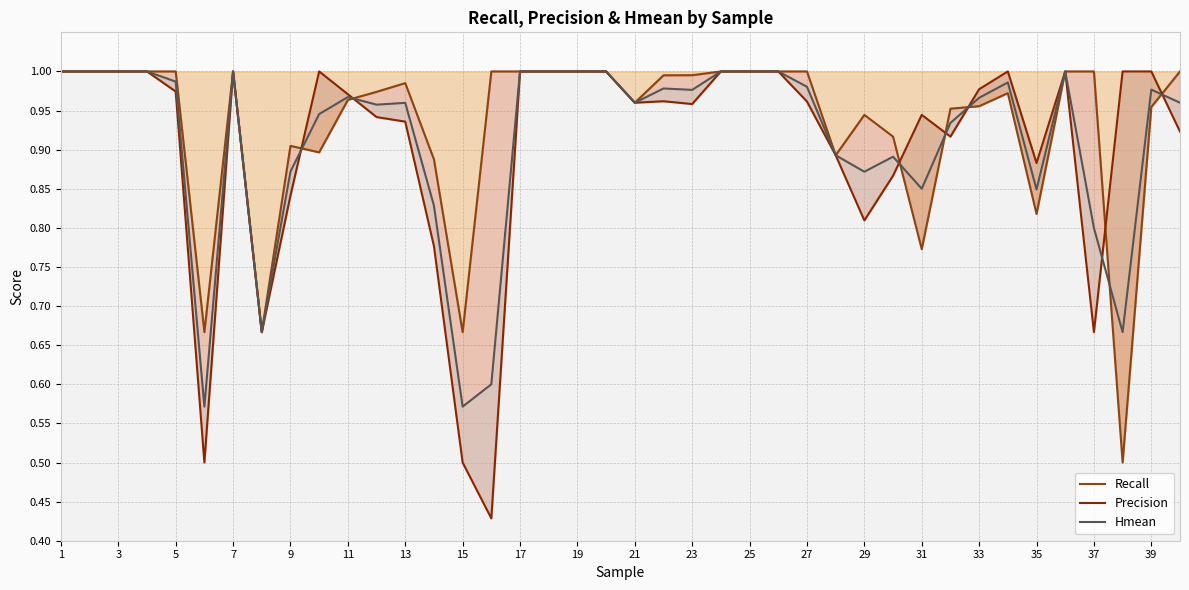

How many lines are shown in the chart?

3